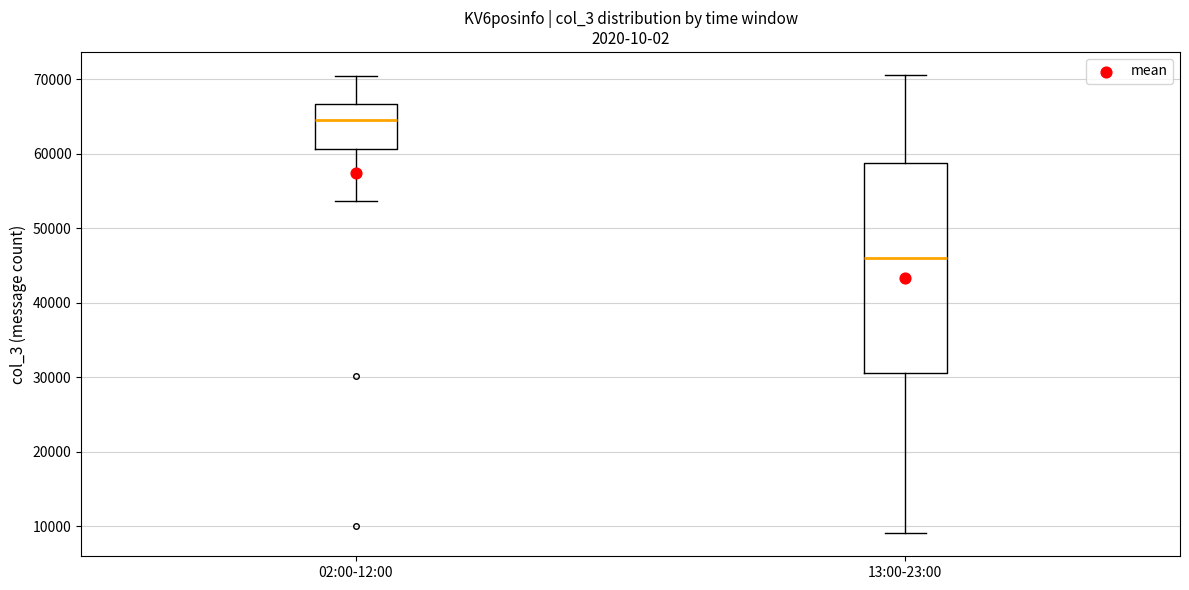

Reading left to right, transcribe this box plot: for each box, give where its median line is, the range the box spans, and where its two whiskers end, as read against the y-axis. The values are not printed on the chart, so give them approximately, as read against the axis.

02:00-12:00: median 65000, box 61000 to 67000, whiskers 54000 to 70000
13:00-23:00: median 46000, box 31000 to 59000, whiskers 9000 to 71000